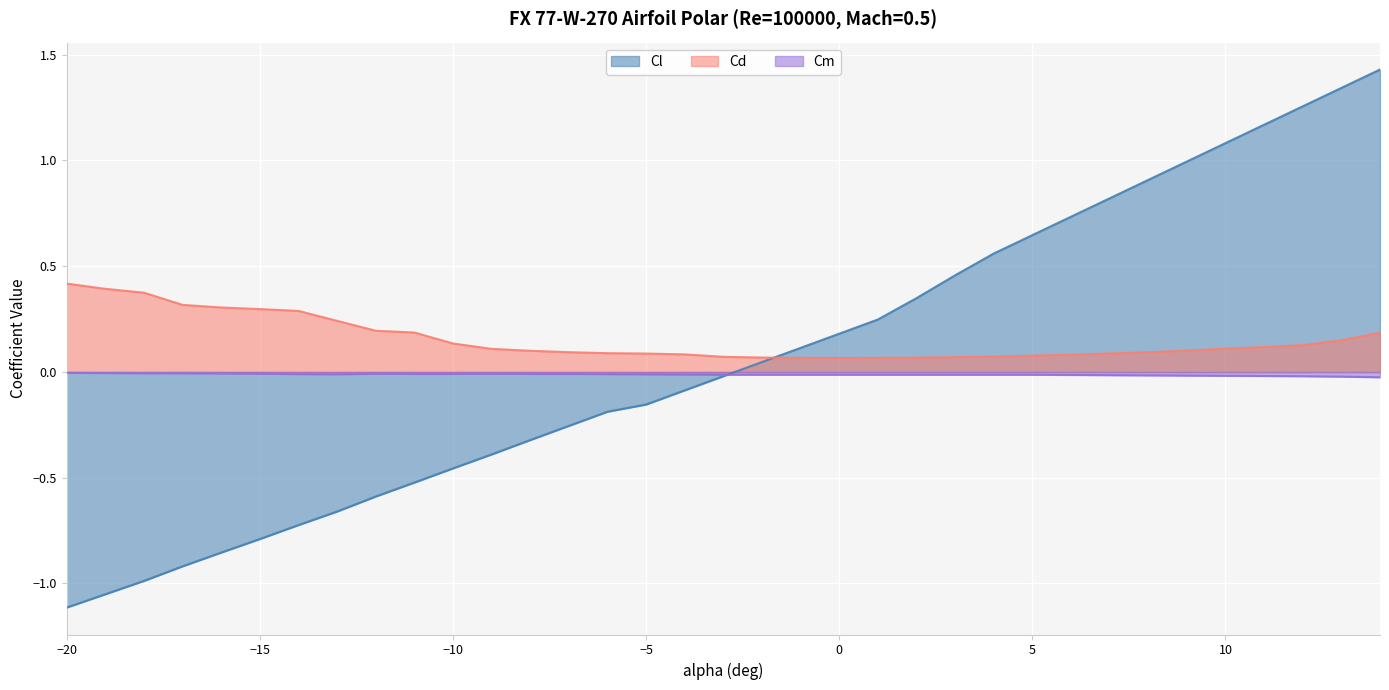

How many lines are shown in the chart?

3